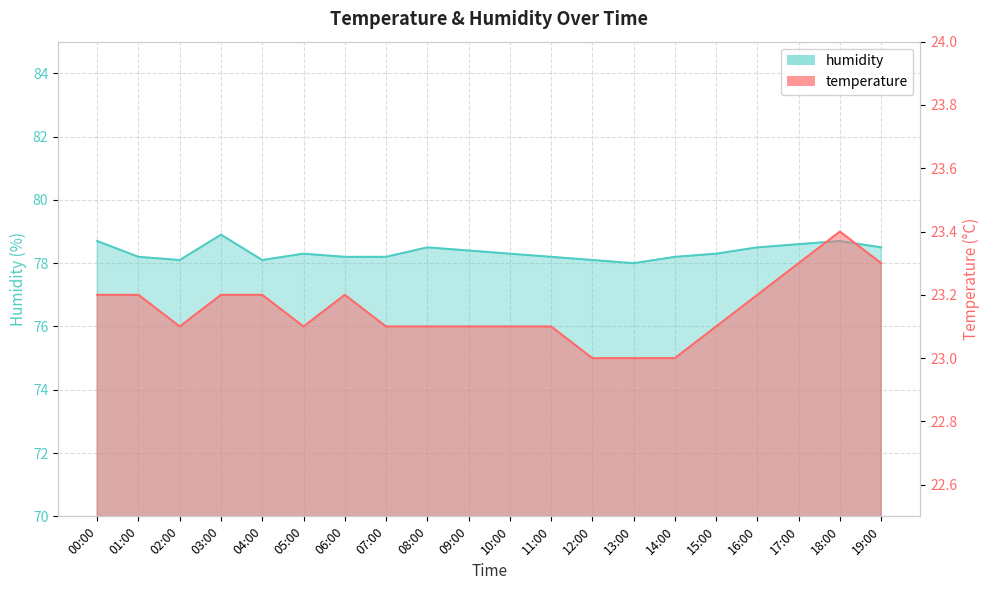

In temperature, how many points are lower than both neighbors (excluding endpoints)?

2